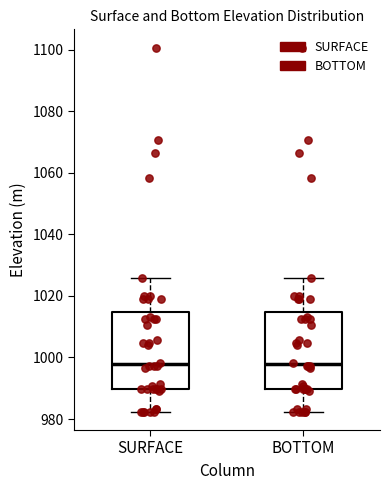

Where is the lower edge of the box for BOTTOM on the y-axis? The values are not printed on the chart, so give them approximately, as read against the axis.

990